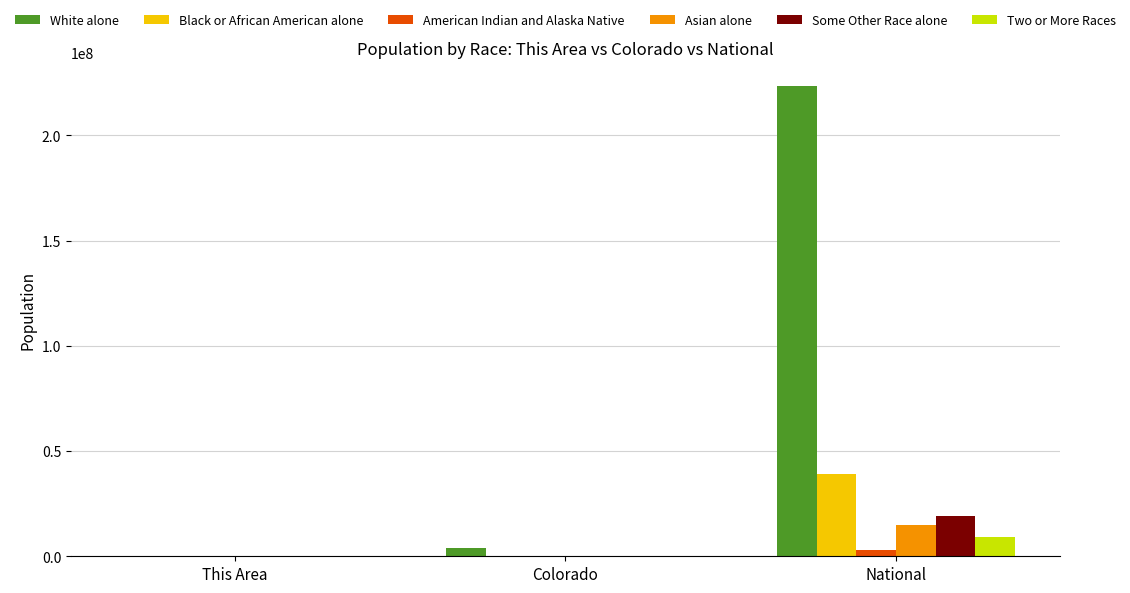

Are the bars grouped side by side (vs. stacked)?

Yes